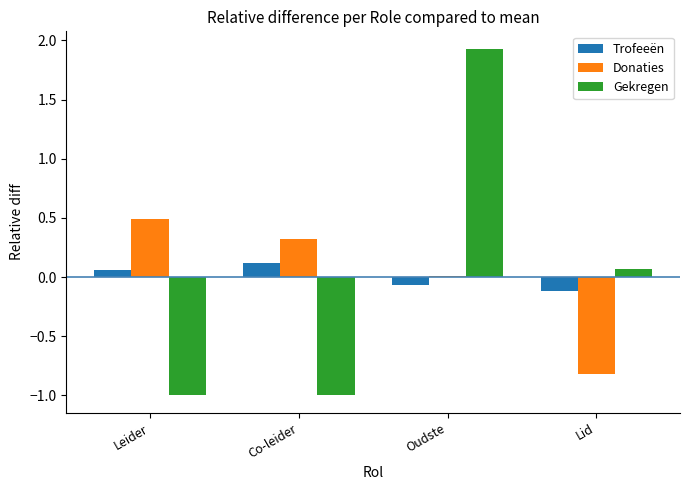

Rank the series at Leider from lowest to highest value.

Gekregen, Trofeeën, Donaties